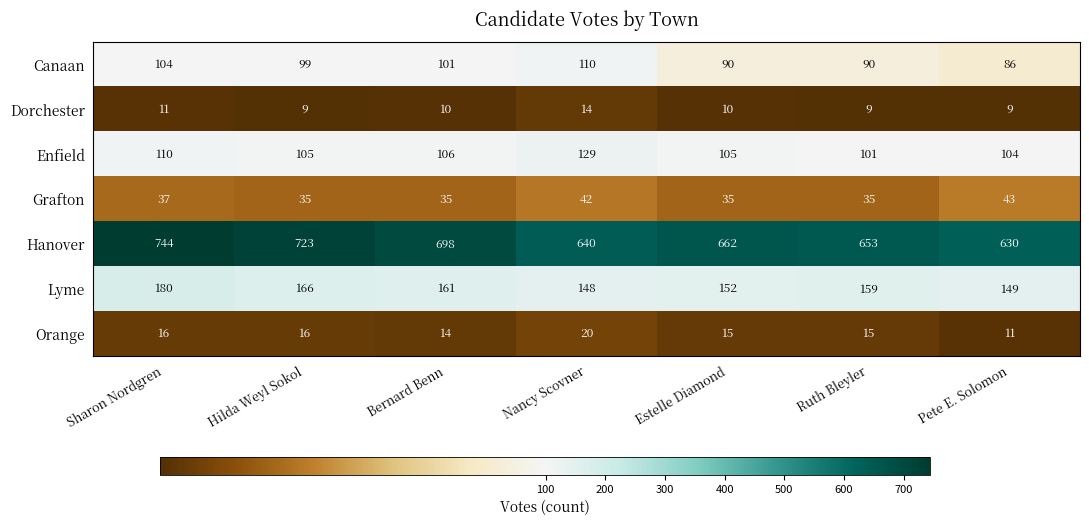

Rank the series by their maximum value, from lowest to highest.

Dorchester, Orange, Grafton, Canaan, Enfield, Lyme, Hanover